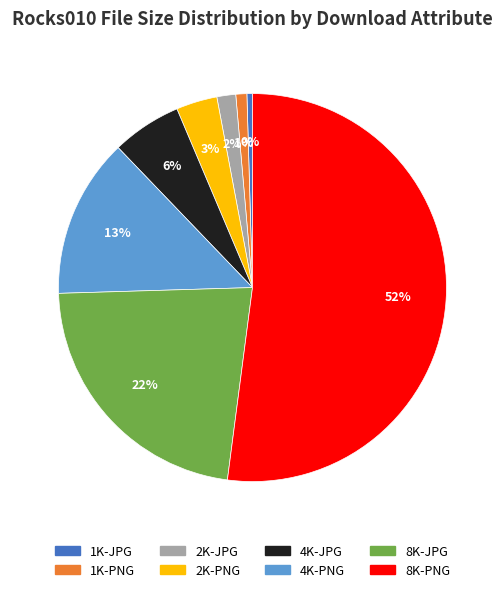

Is it true that 4K-PNG is 6% of the pie?

False